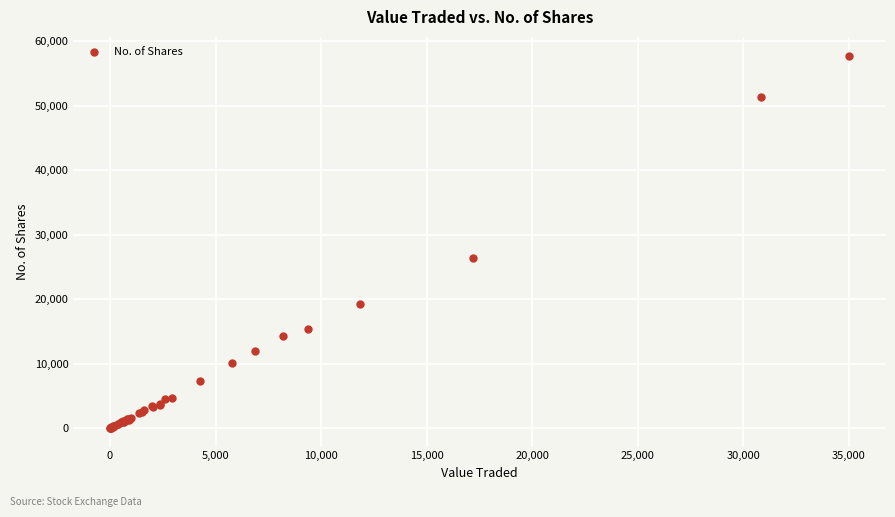

What Y value in the scatter plot is closest to 28906?

26334